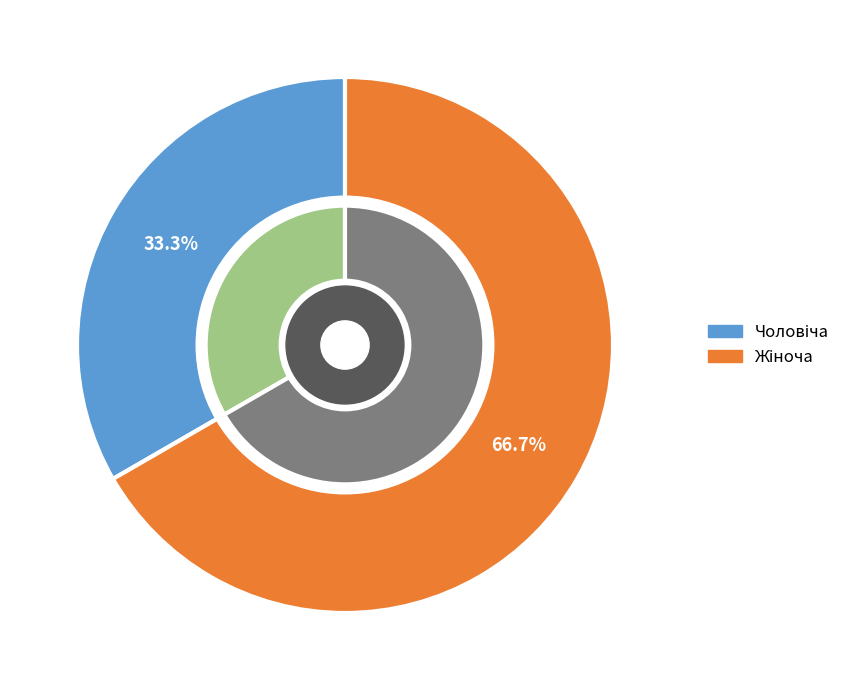

Rank the categories by value from lowest to highest.

Чоловіча, Жіноча